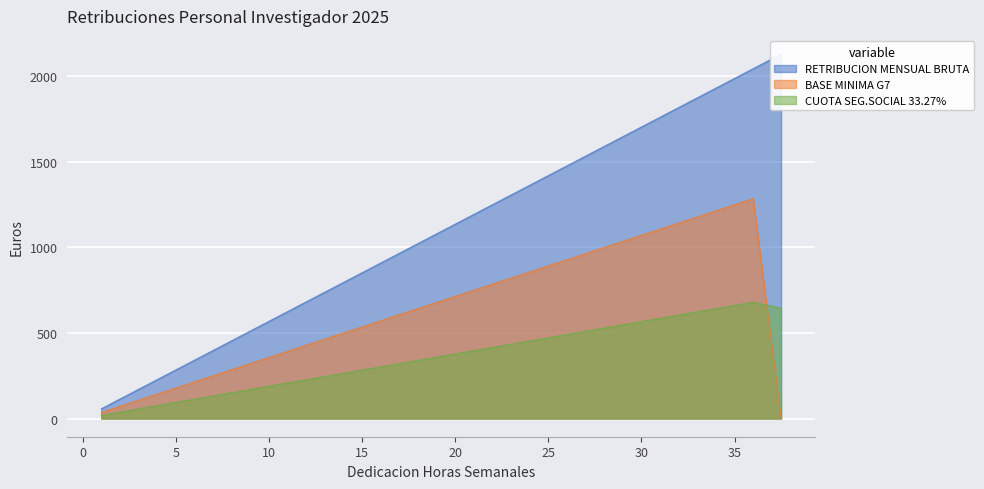

What is the label of the 34th point from the right?

34